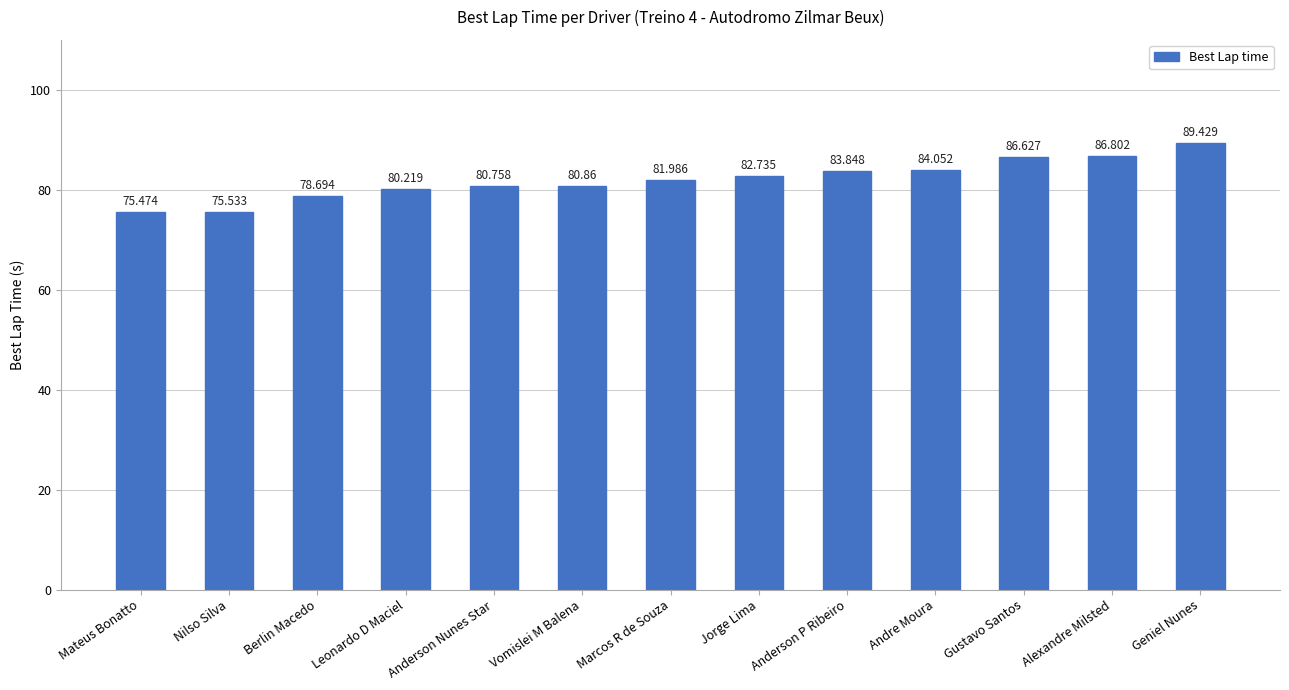

What is the approximate value at Geniel Nunes?

89.4